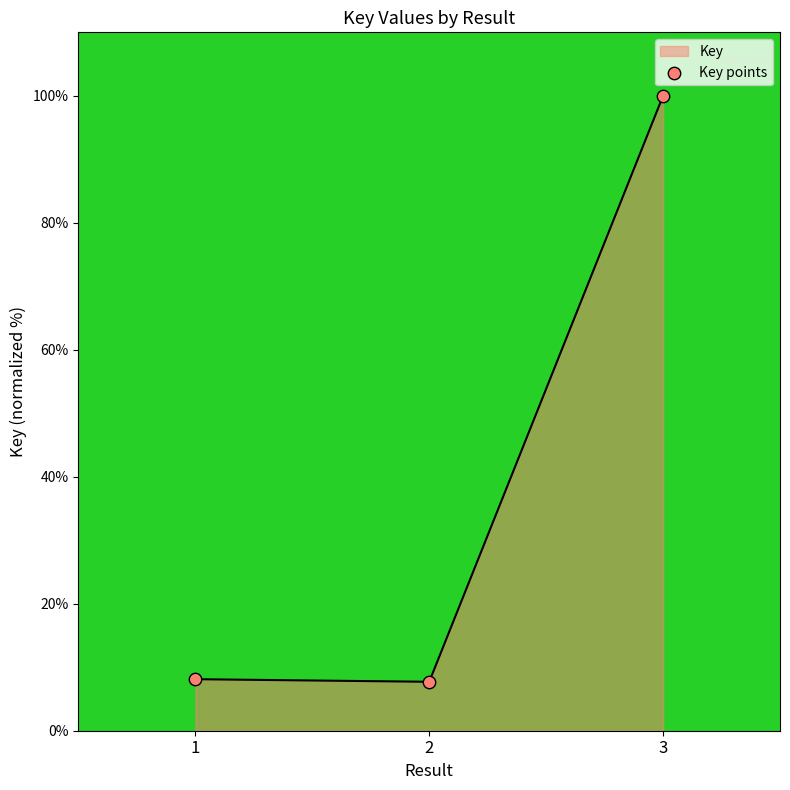

Which has a higher value, 3 or 1?

3